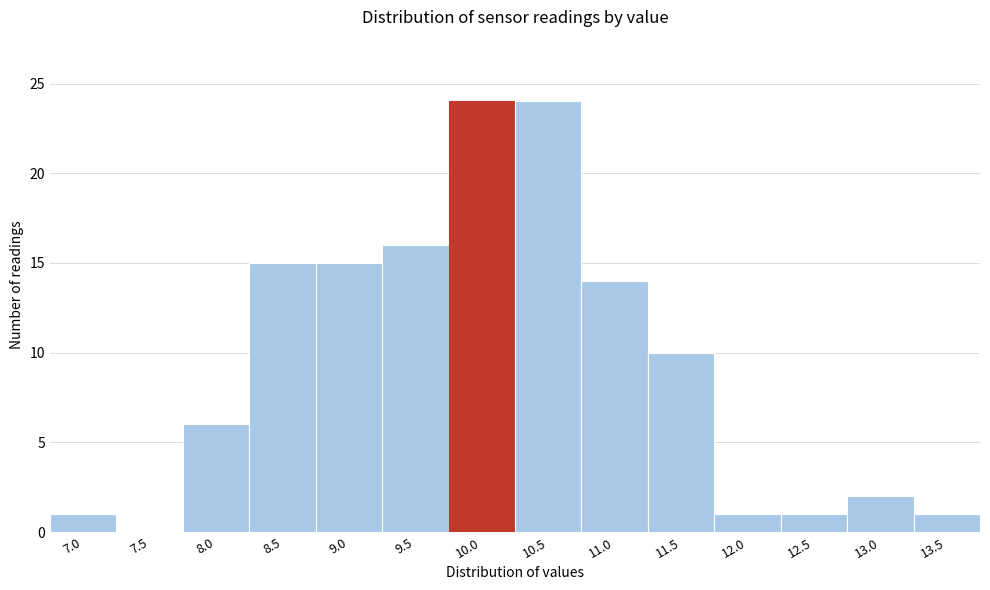

Reading right to left, transcribe all the data shown in this chart.

13.5=1	13.0=2	12.5=1	12.0=1	11.5=10	11.0=14	10.5=24	10.0=24	9.5=16	9.0=15	8.5=15	8.0=6	7.5=0	7.0=1